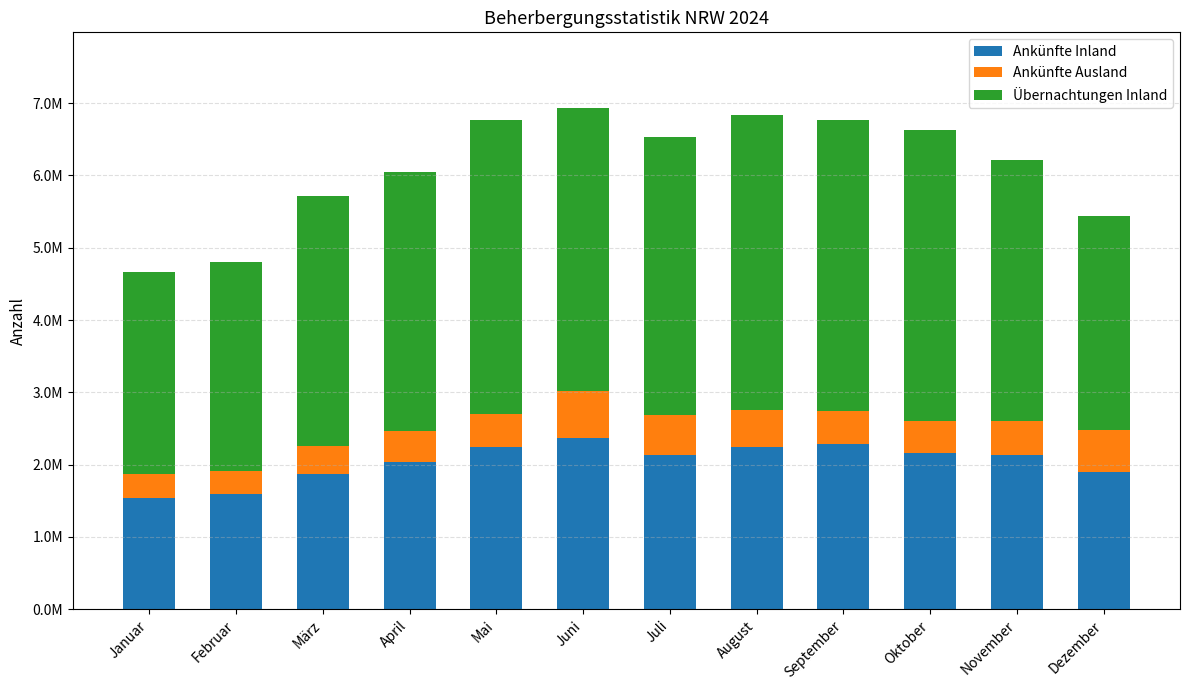

The Ankünfte Inland series shows 1533144 at Januar. True or false?

True